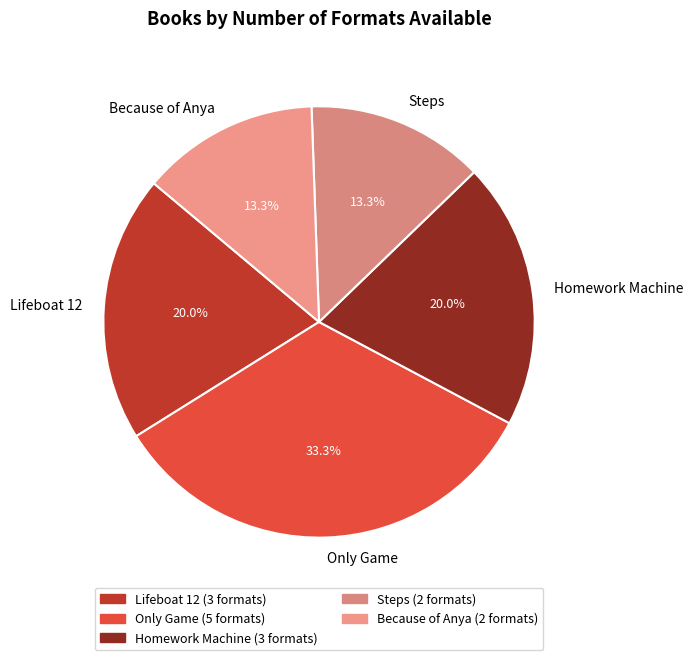

What is the ratio of the value at Steps to the value at Homework Machine?

0.7